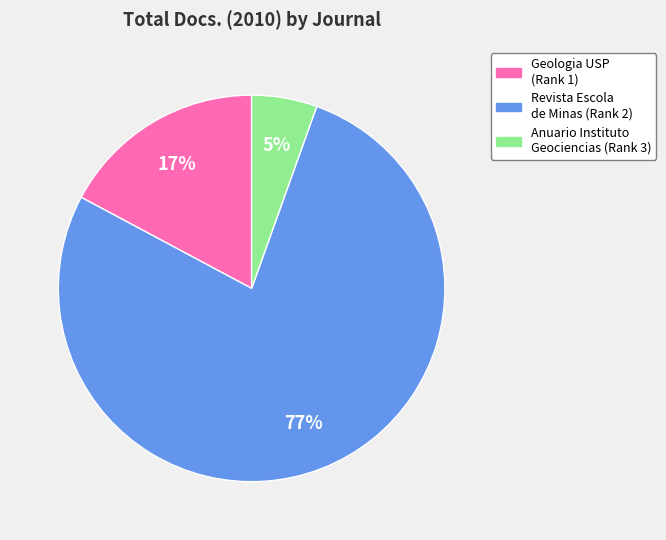

To the nearest percent, what portion does Anuario Instituto Geociencias (Rank 3) represent?

5%